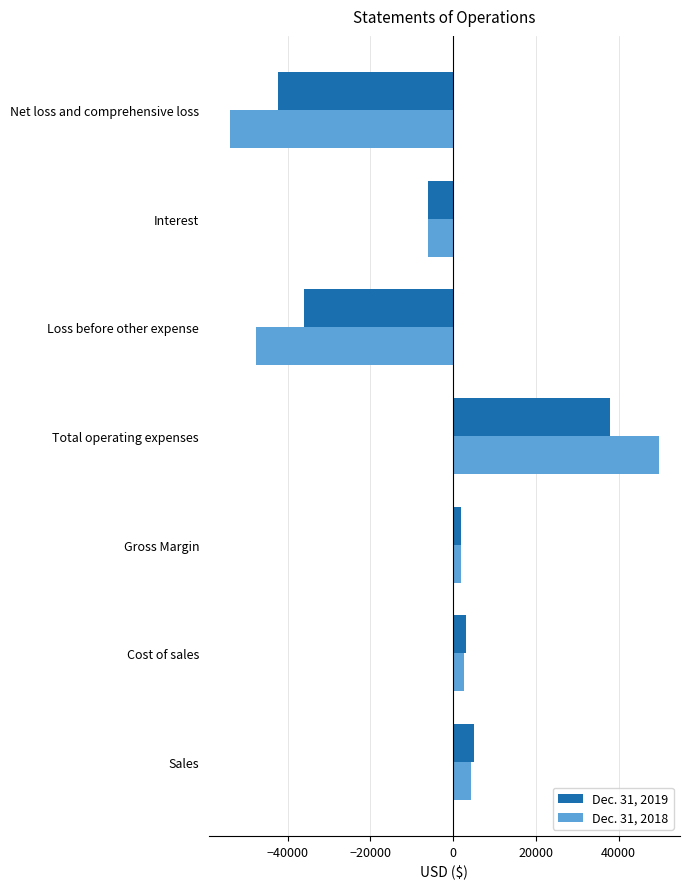

True or false: Dec. 31, 2018 has a value of 49670 at Total operating expenses.

True